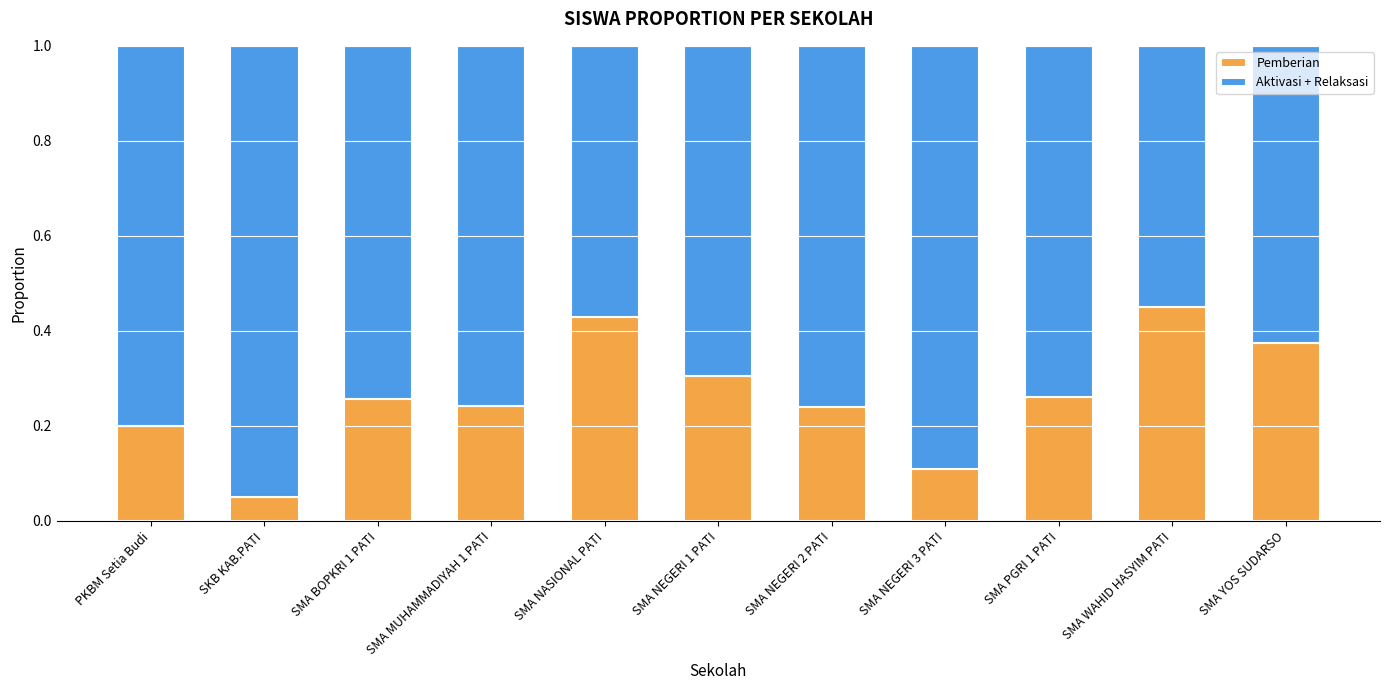

The value of Pemberian at SMA NEGERI 3 PATI is 0.1. True or false?

True